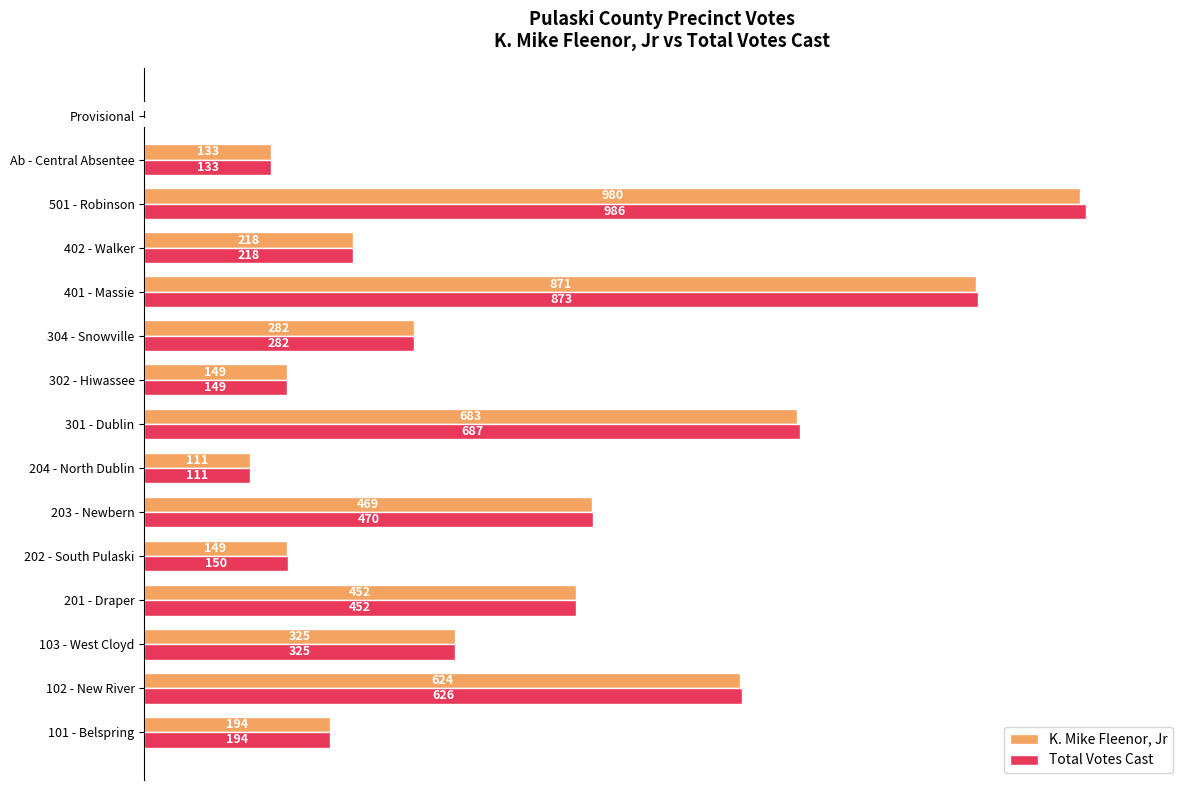

What are all the series names shown in the legend?

K. Mike Fleenor, Jr, Total Votes Cast